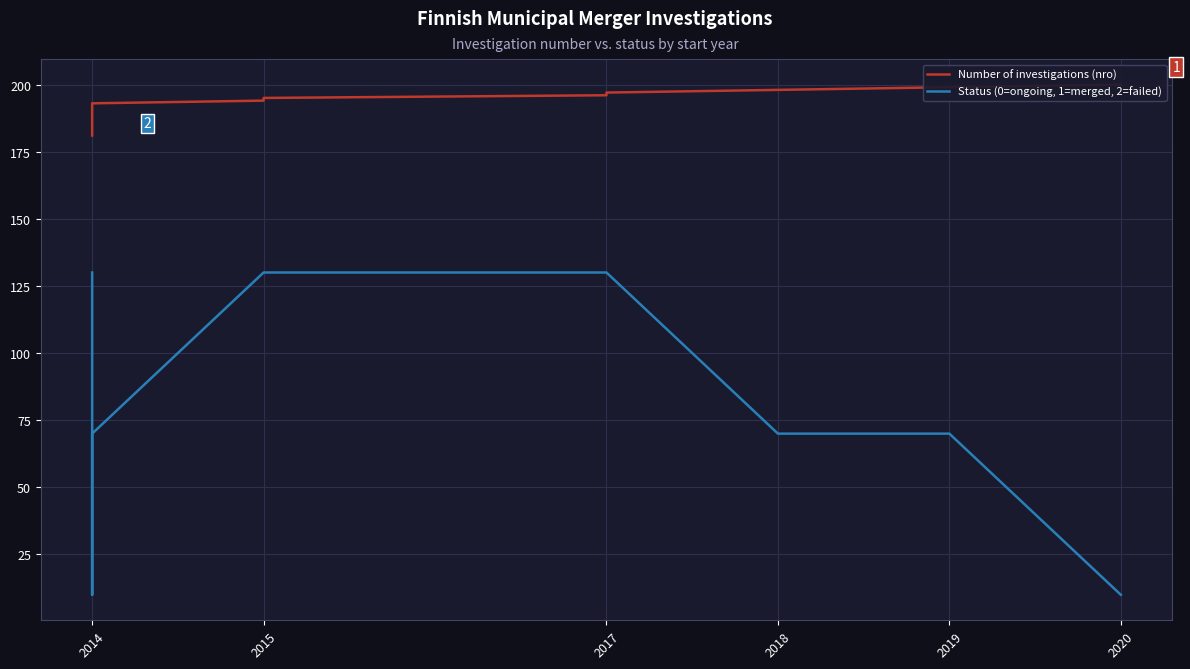

At how many categories does at least one series exceed 42?

20